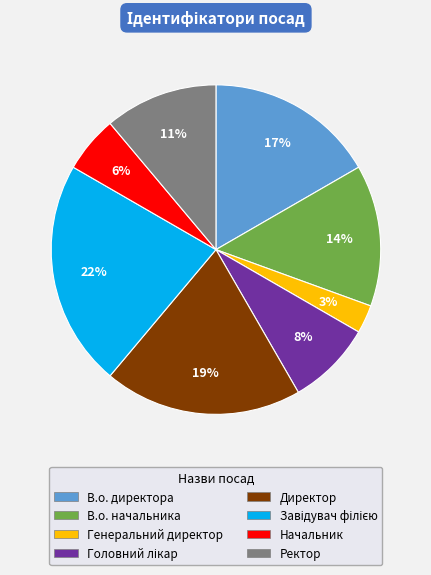

Does any single category account for the majority?

No